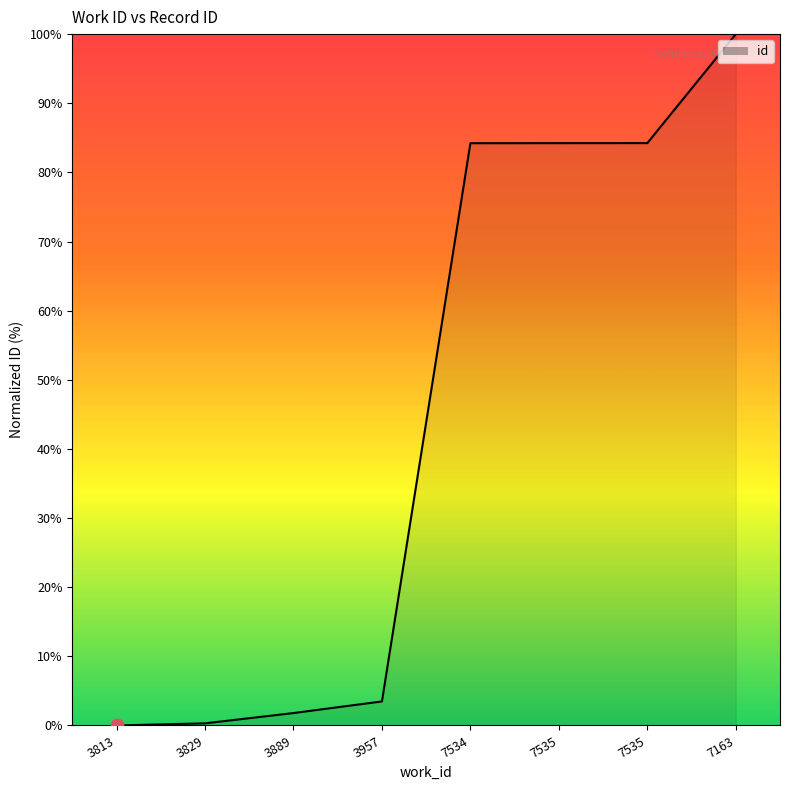

Approximately how many times larger is the value at 7535 compared to 7534?

1.0